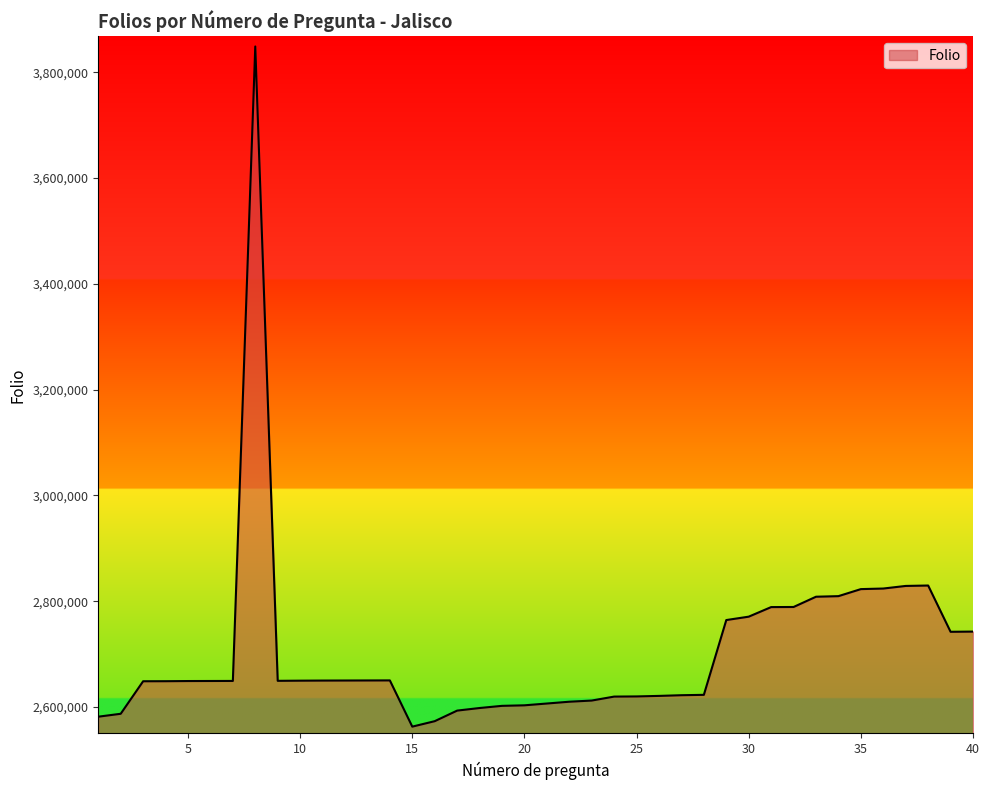

What is the difference between the maximum and minimum values?

1285900